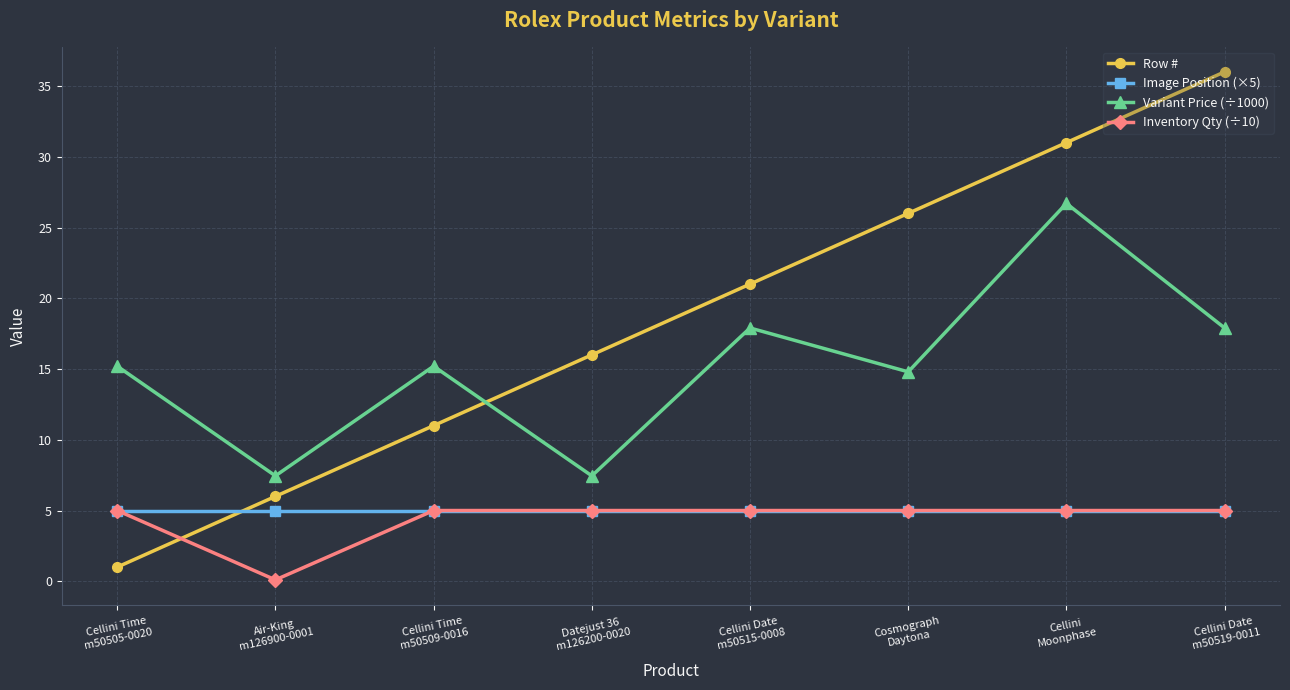

Which series has the widest spread of values?

Row #